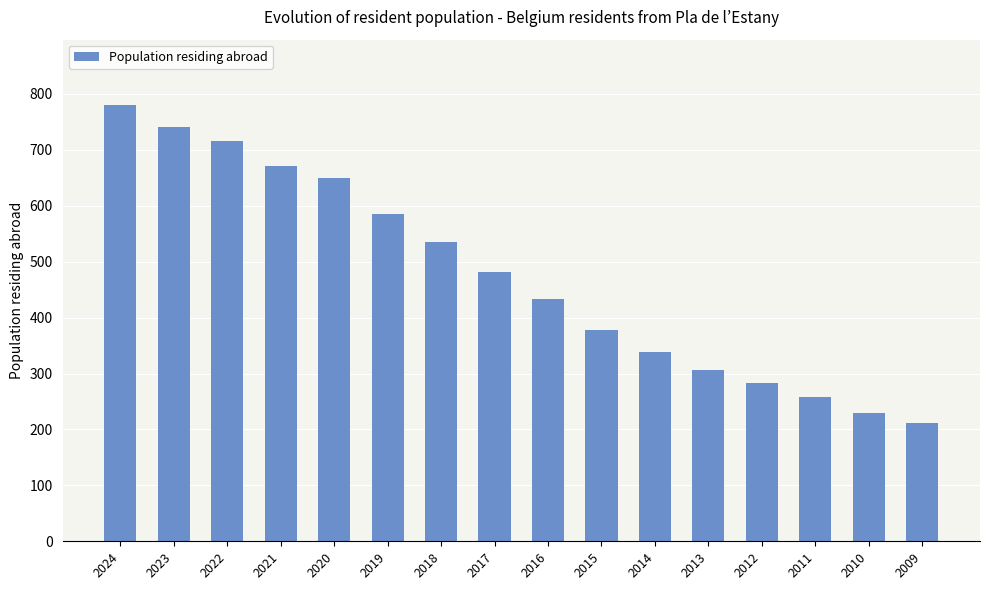

What is the change in value from 2014 to 2013?

-31